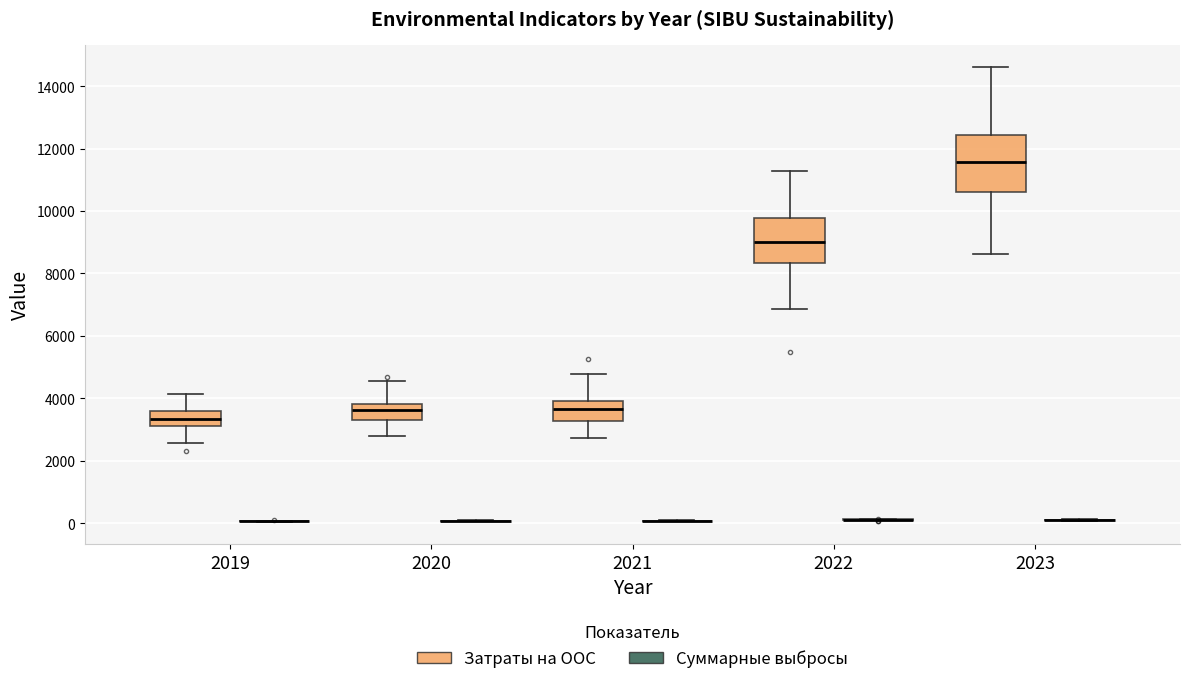

Where does the upper whisker of the box for 2021 (Затраты на ООС) end on the y-axis? The values are not printed on the chart, so give them approximately, as read against the axis.

4800